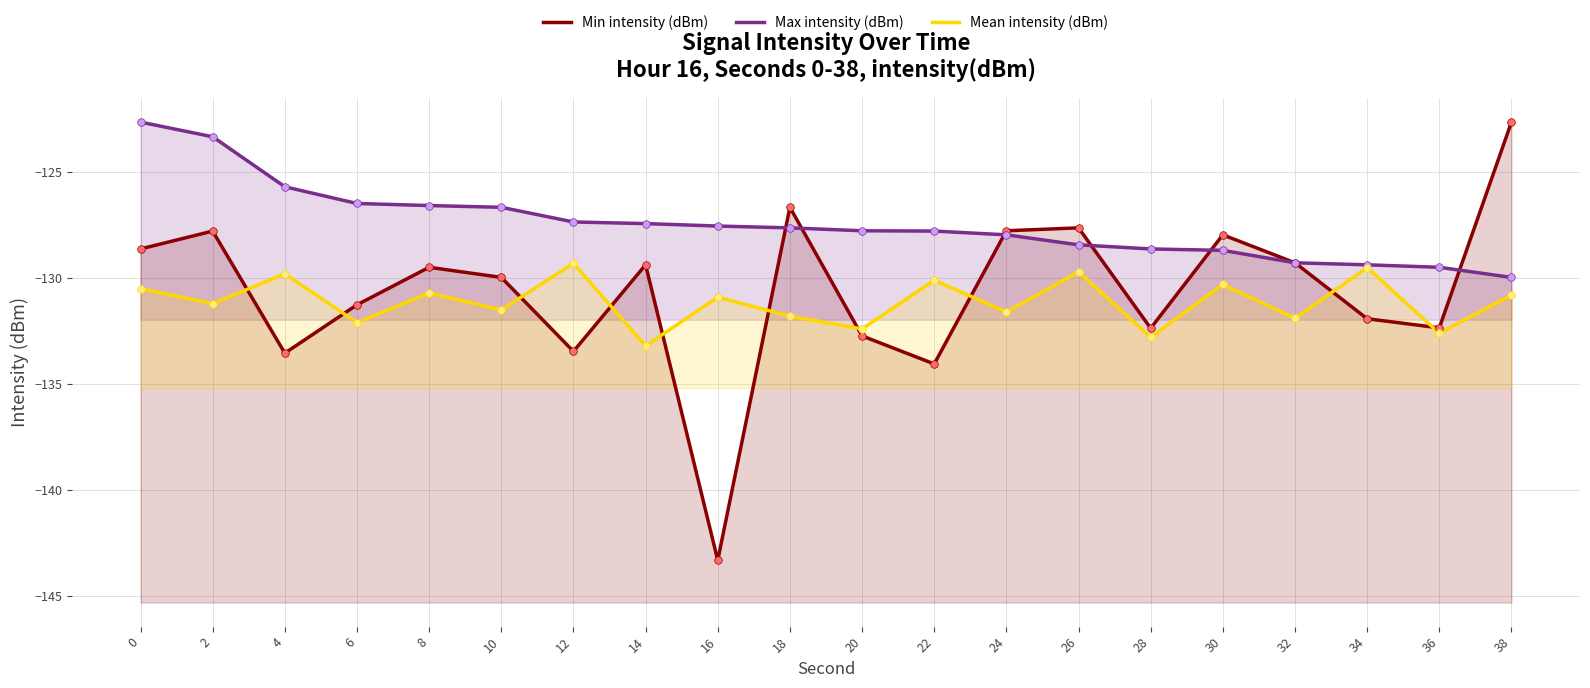

Is the value of Min intensity (dBm) at 18 greater than the value of Mean intensity (dBm) at 36?

Yes